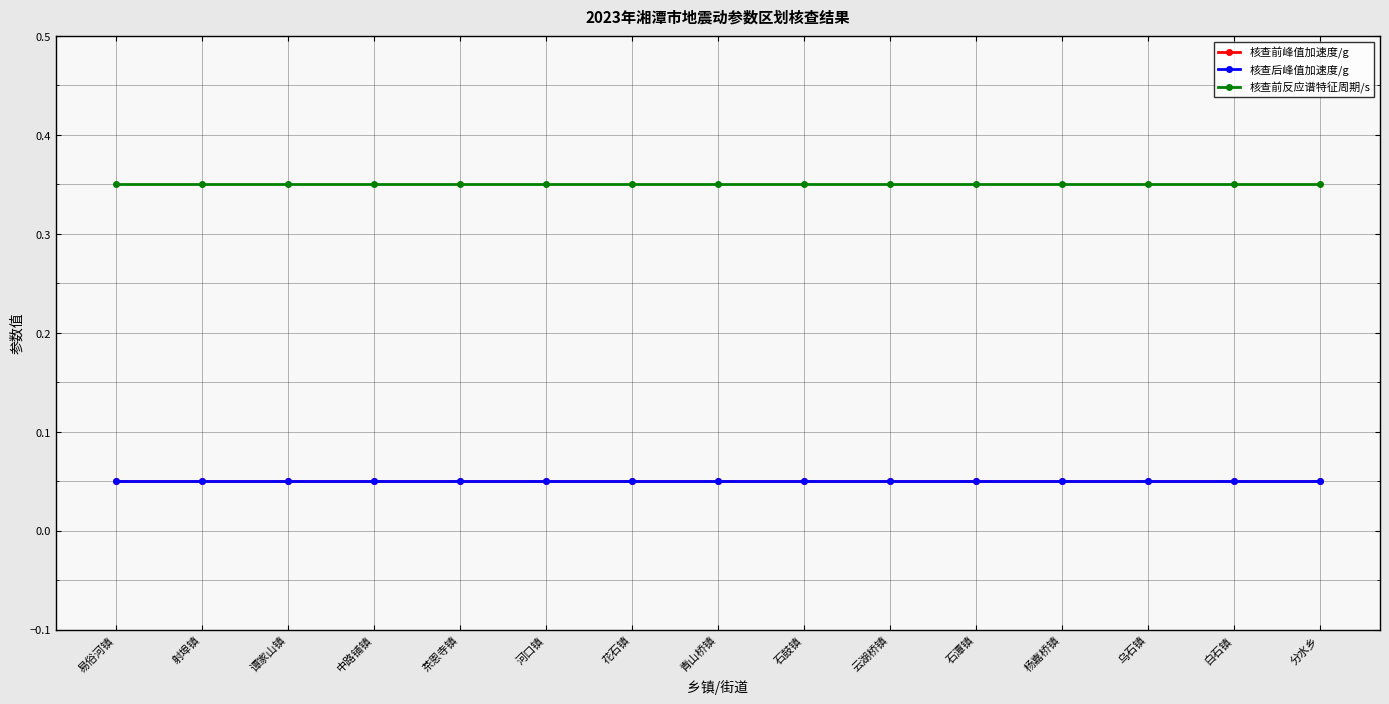

Which has a higher value, 白石镇 or 石鼓镇?

白石镇